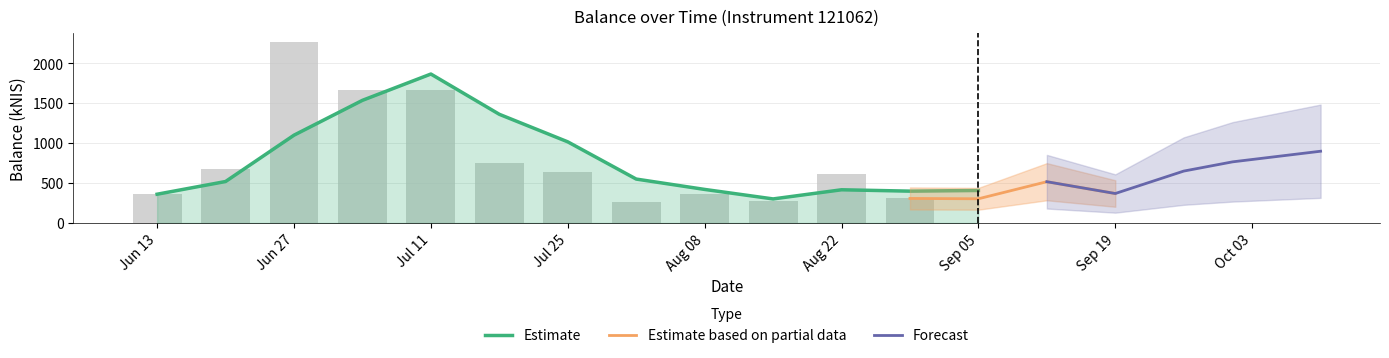

Which has a higher value, 2024-07-04 or 2024-09-26?

2024-07-04